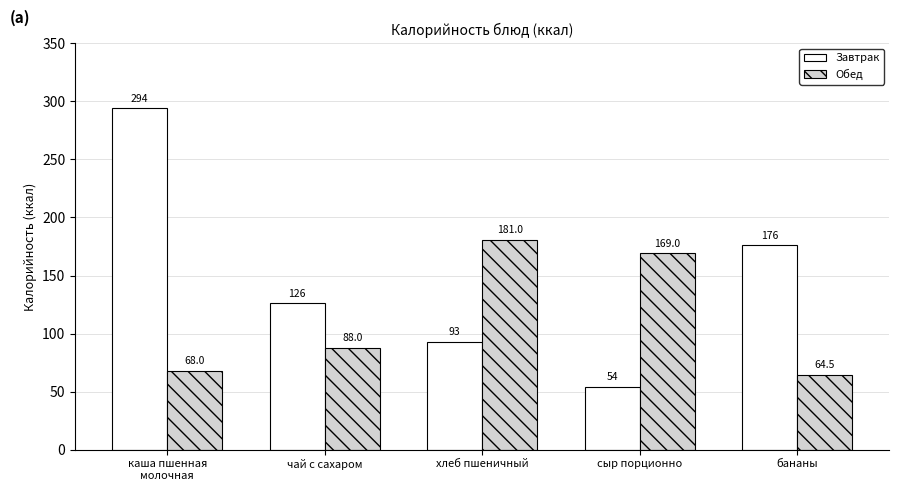

What value does the Завтрак series have at каша пшенная
молочная?

294.0